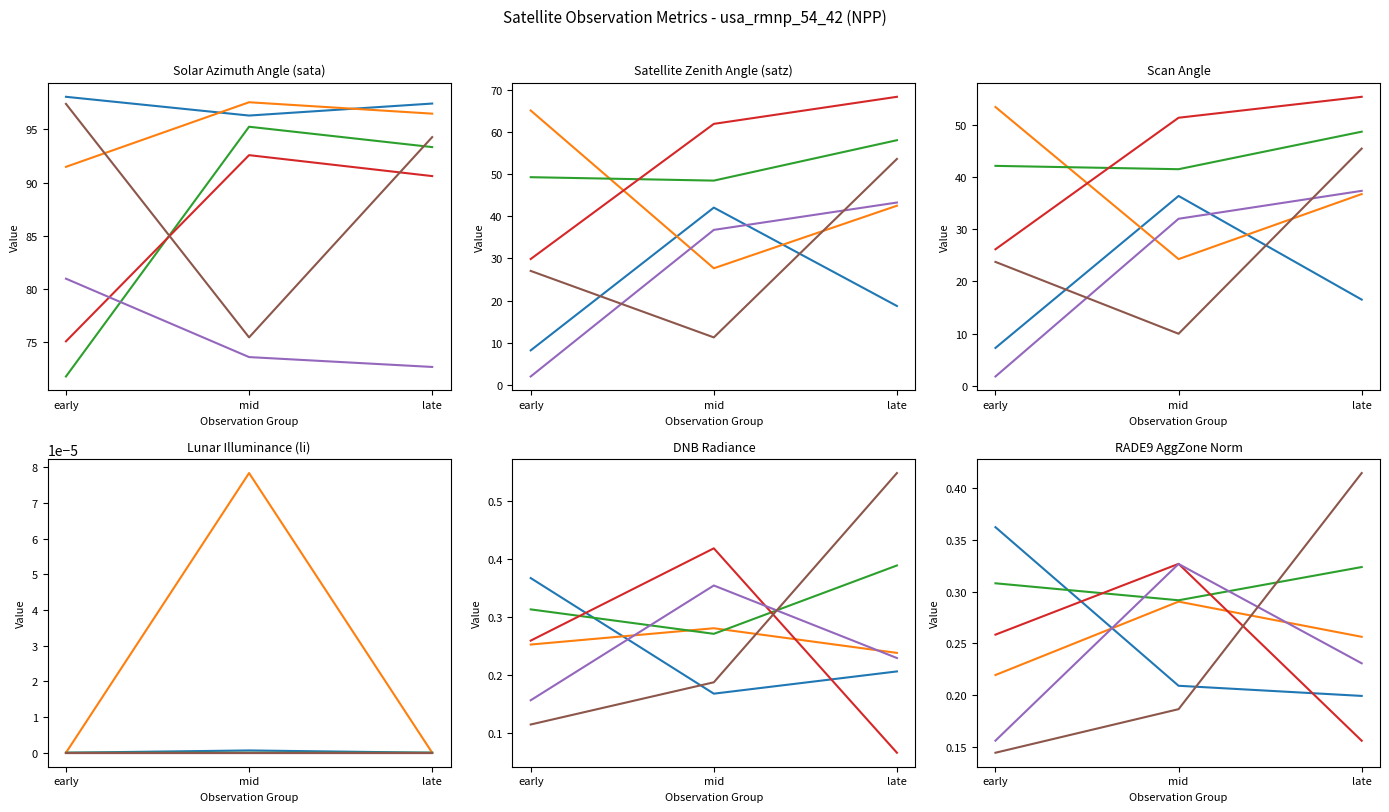

Is the value of obs_5 at early greater than the value of obs_2 at early?

No